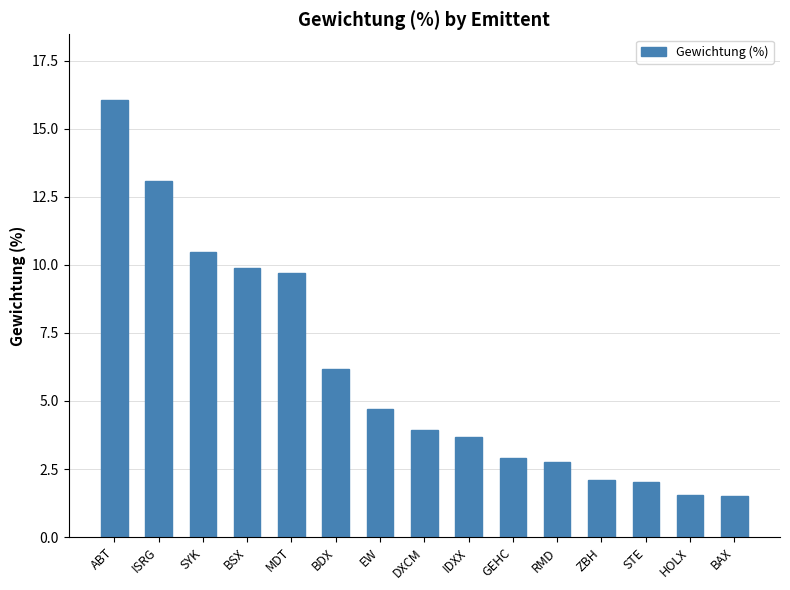

Which label corresponds to the largest value in the chart?

ABT